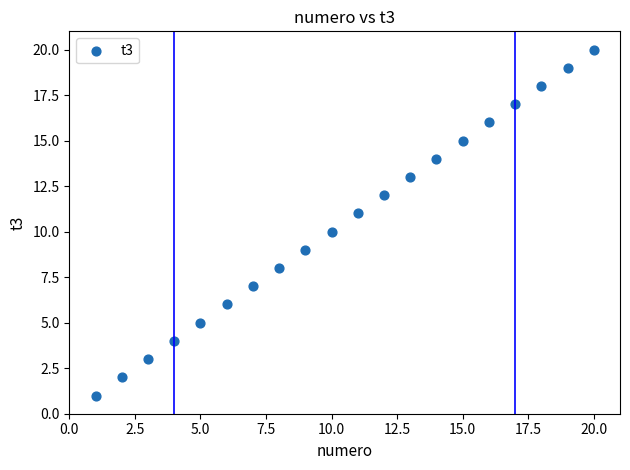

What is the range of X values (max minus min)?

19